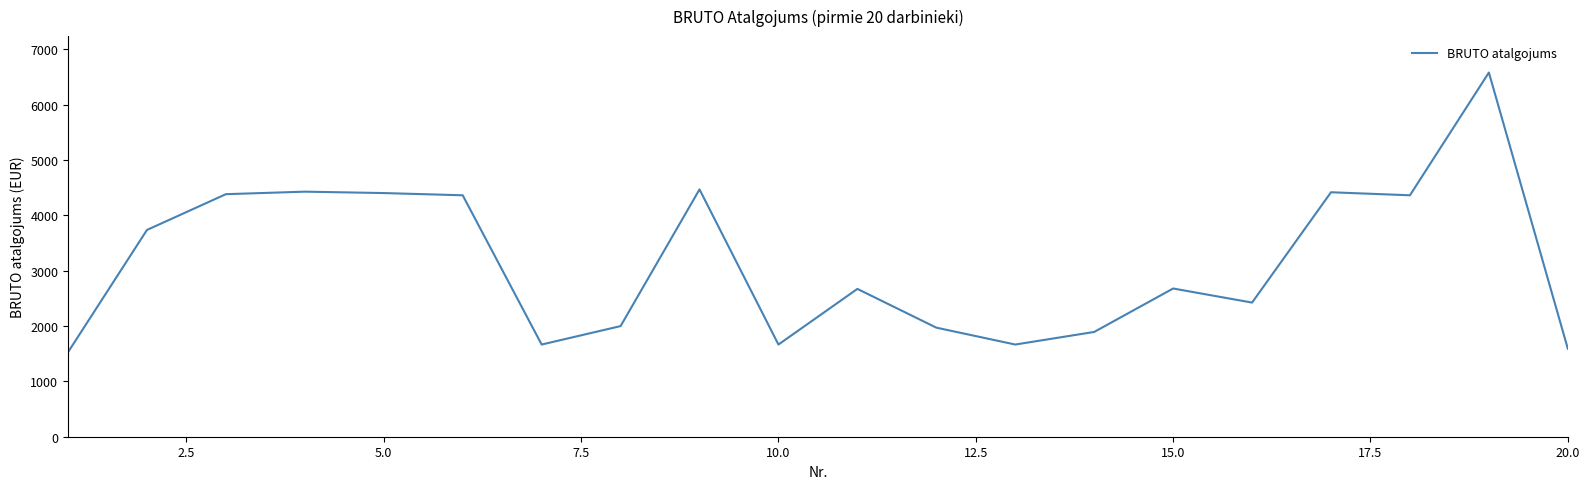

What is the sum of all values?

62866.7